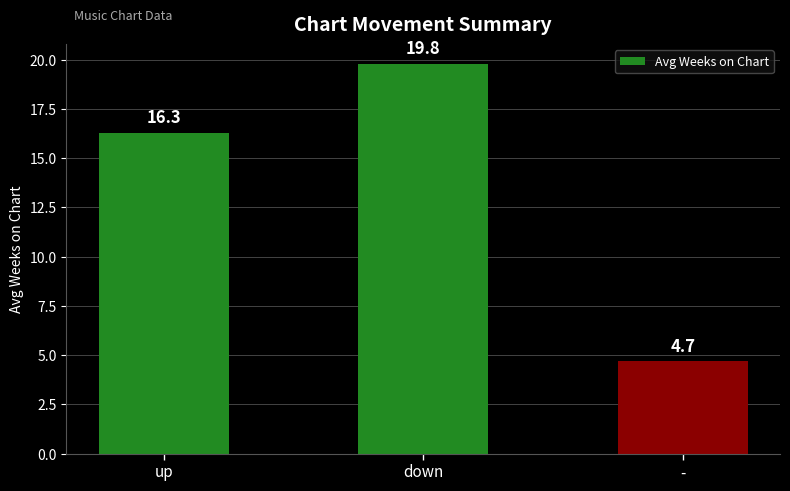

What is the label of the 1st bar from the right?

-